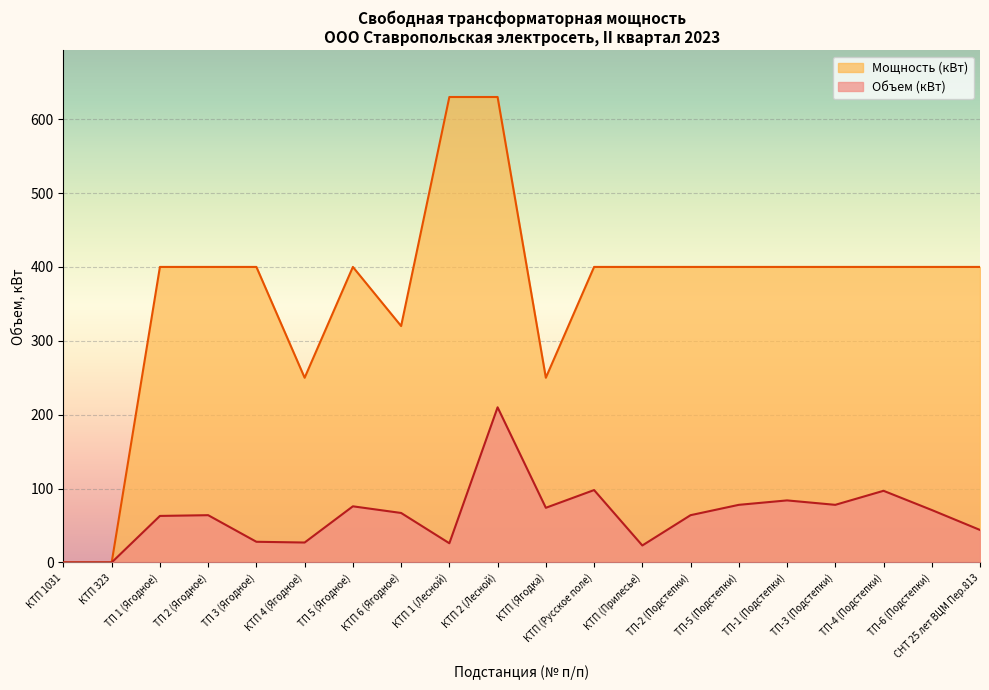

Is it true that Мощность (кВт) equals 400 at ТП-4 (Подстепки)?

True